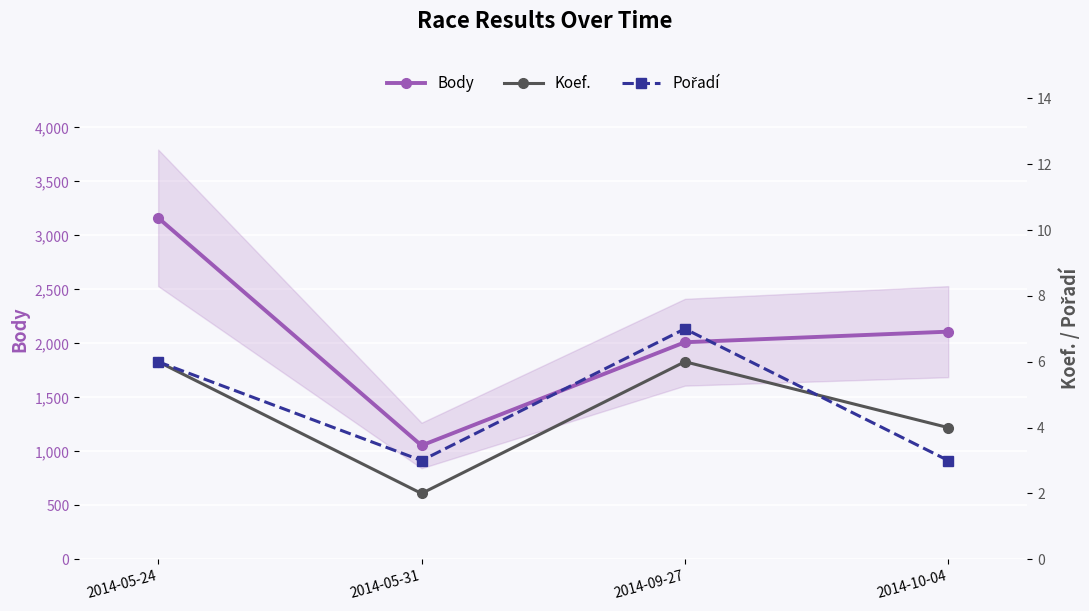

Reading left to right, list all the values displayed in this chart.

Body: 3162	1054	2010	2108
Koef.: 6	2	6	4
Pořadí: 6	3	7	3